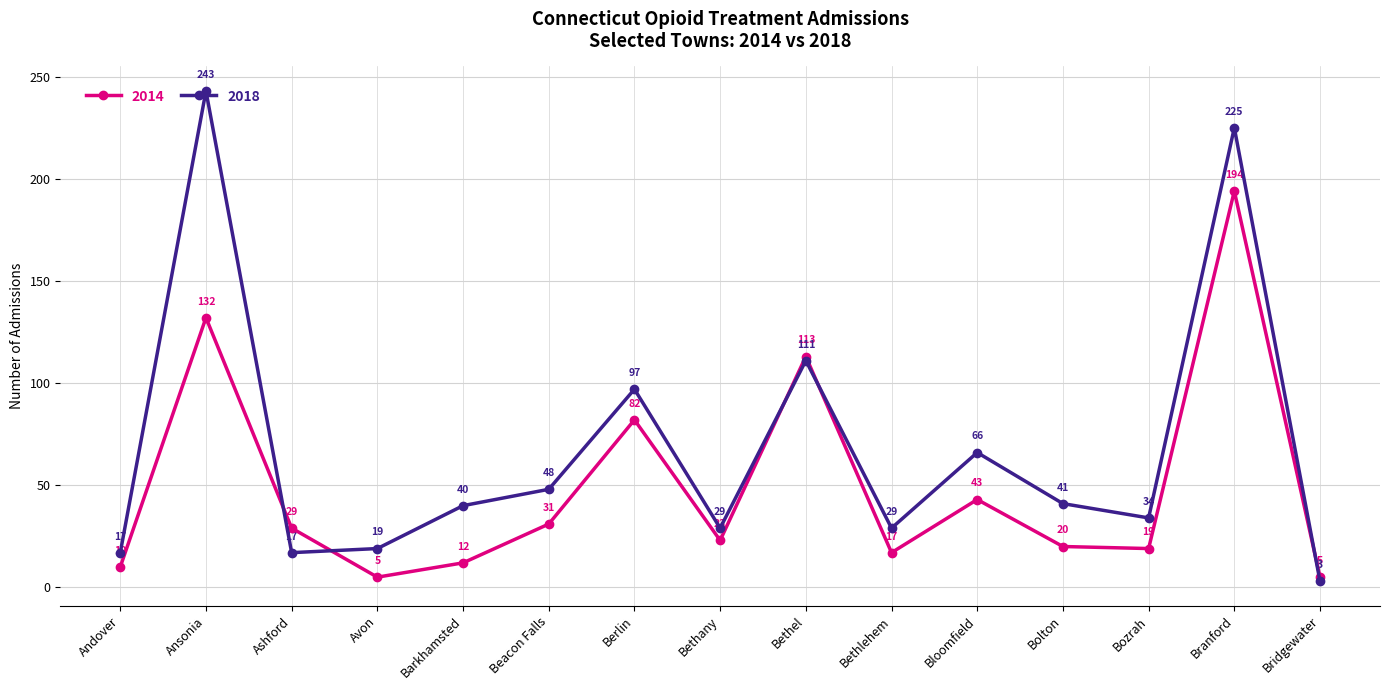

In 2014, how many points are higher than both neighbors (excluding endpoints)?

5